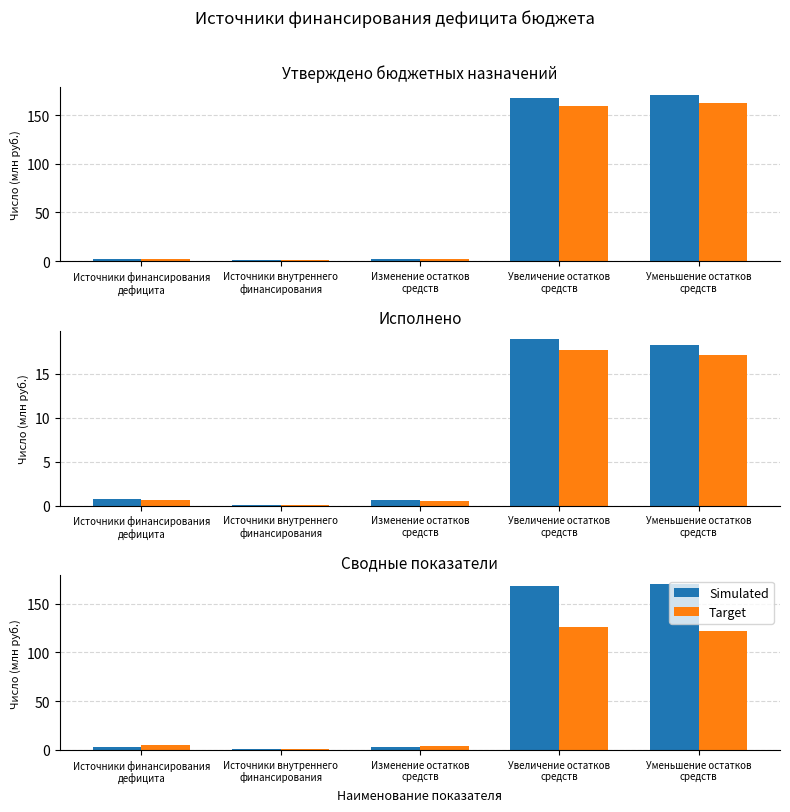

The Target series shows 4.0 at Изменение остатков
средств. True or false?

True